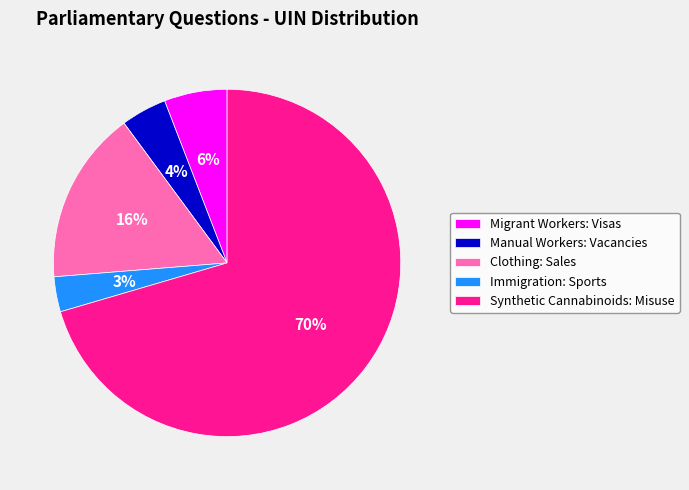

What is the majority slice?

Synthetic Cannabinoids: Misuse